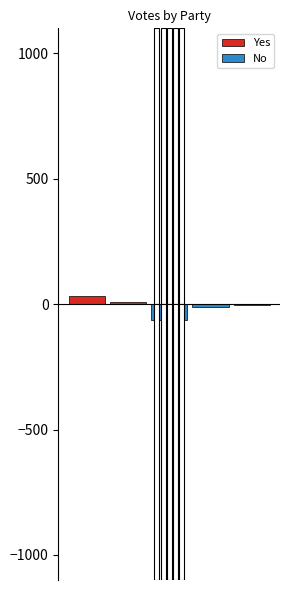

Is the value of No at 0 greater than the value of Yes at 0?

No